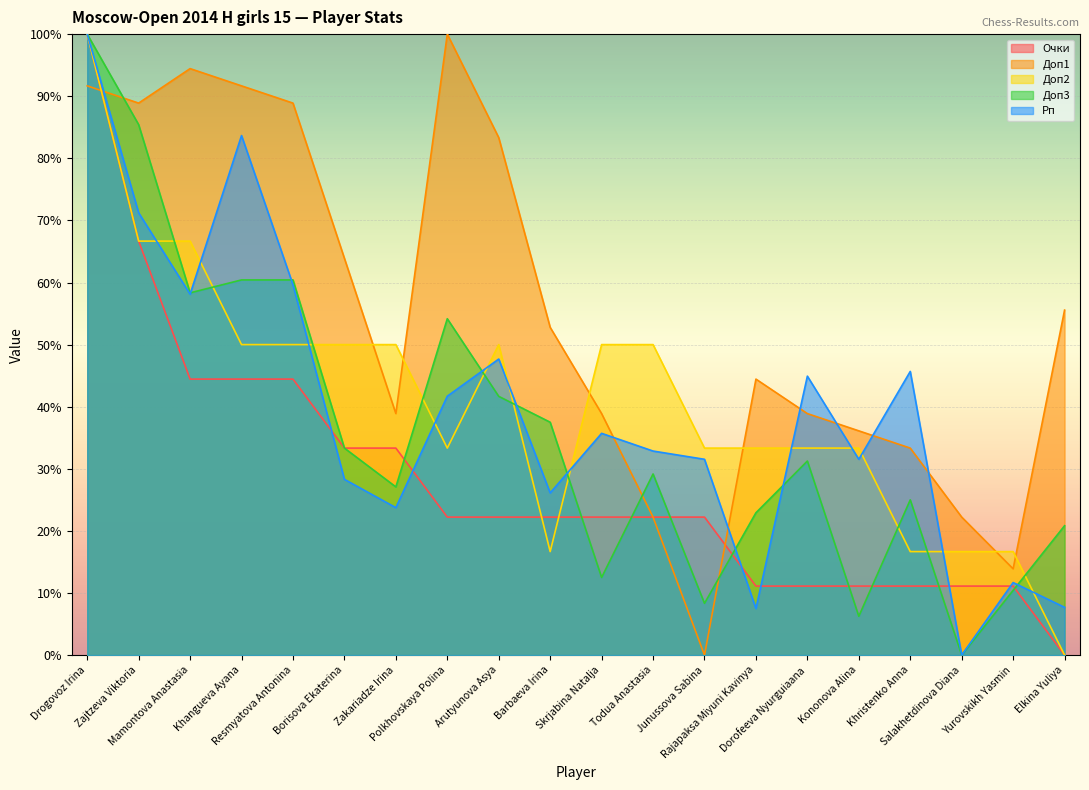

List the series in order of their peak value, lowest first.

Очки, Доп1, Доп2, Доп3, Рп